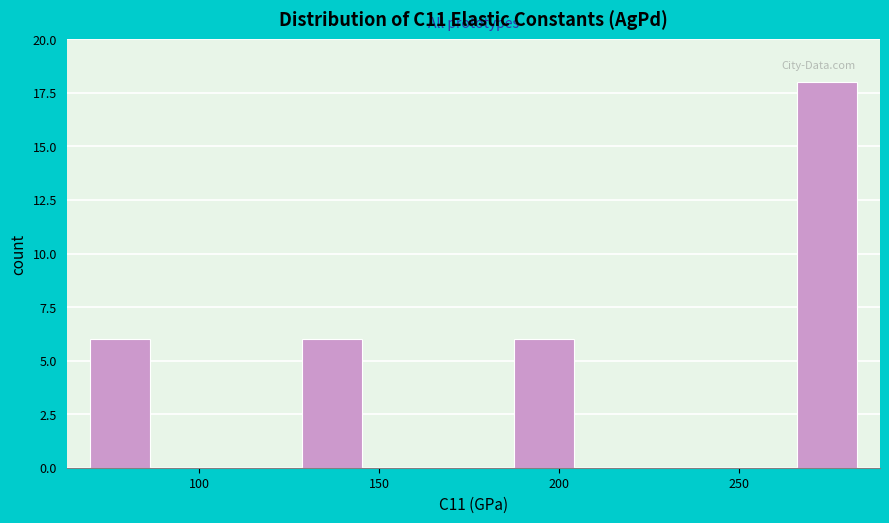

Read against the x-axis, roughly where is the centre of the tallest bar?

275